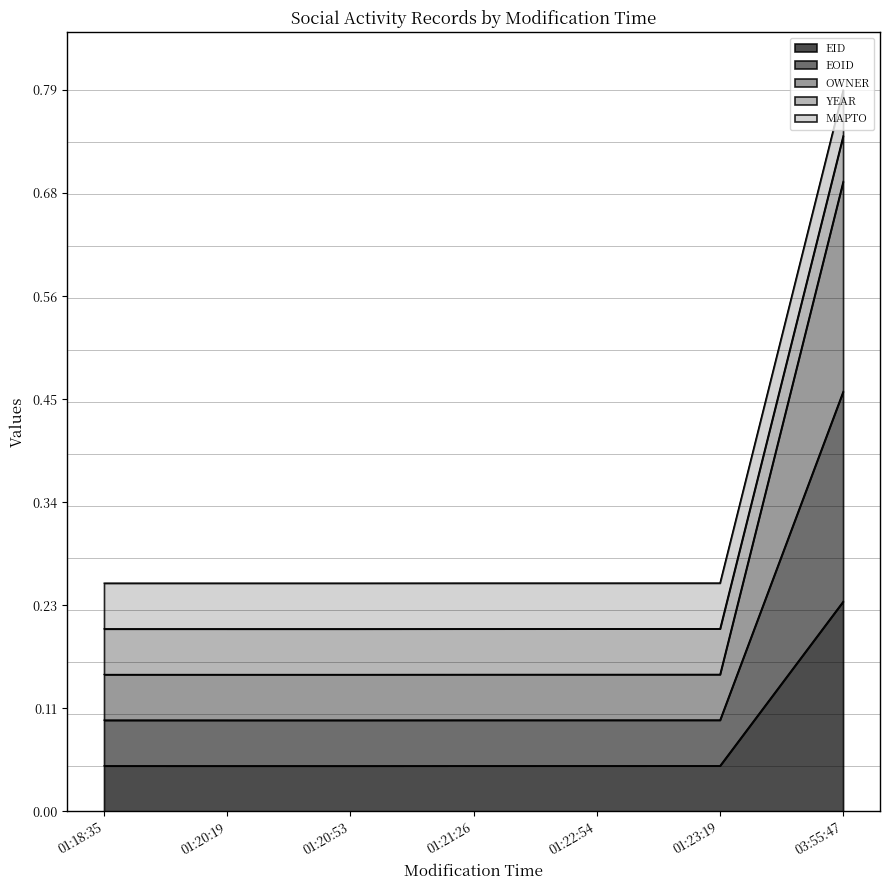

Count the OWNER values in the range 0 to 1.

7